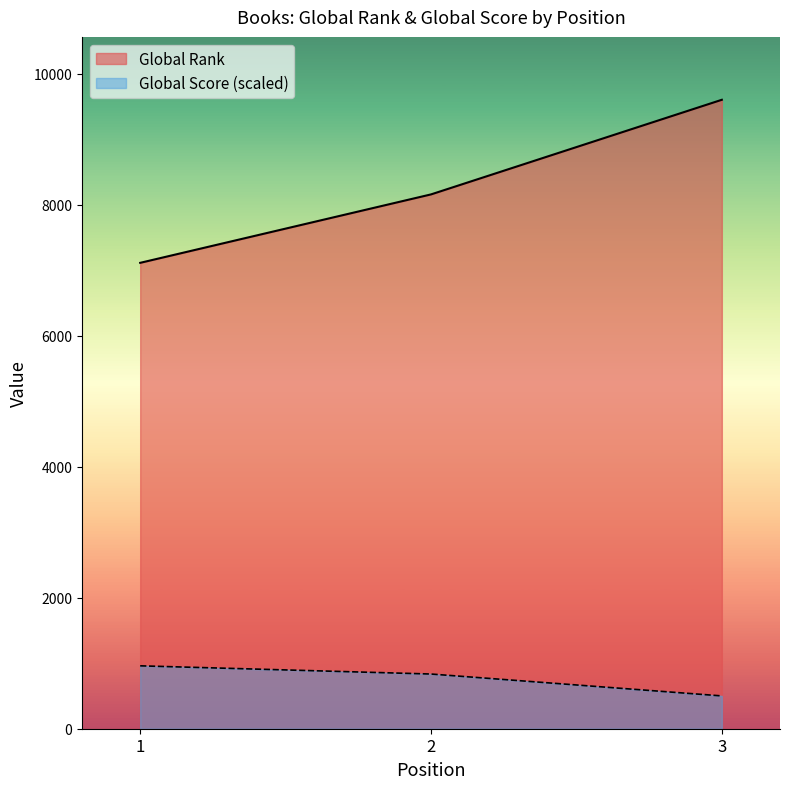

The Global Rank series shows 9605.0 at 3. True or false?

True